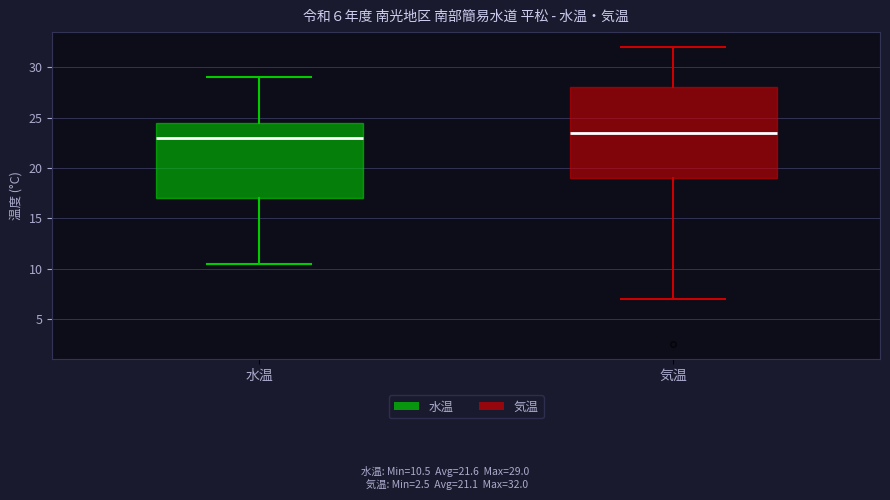

Which box is the tallest, from its lower edge to its upper edge?

気温